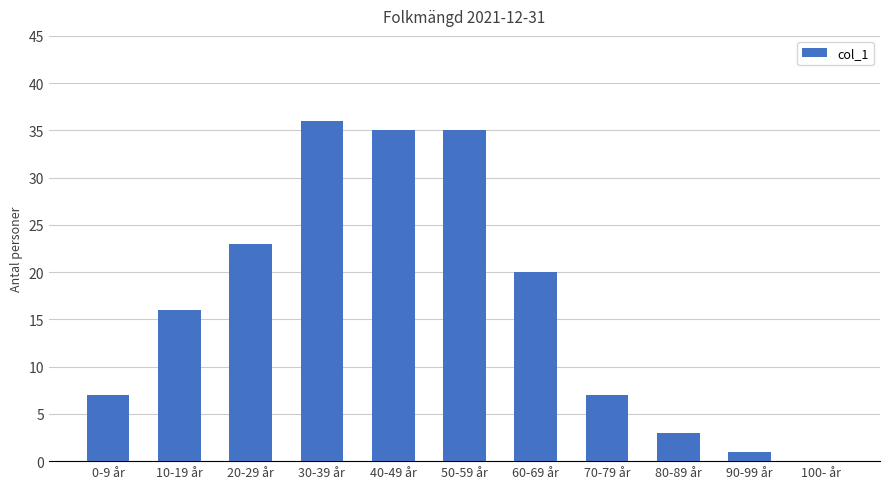

What is the maximum value shown in the chart?

36